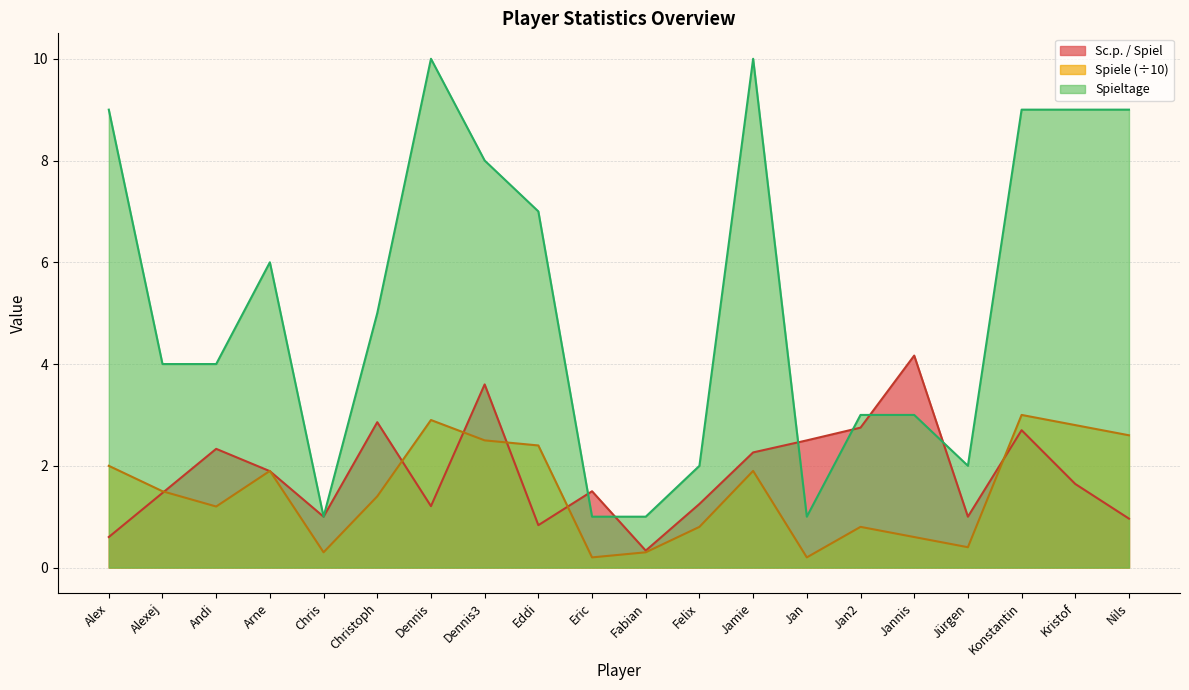

Reading left to right, what are all the values shown in this chart?

Sc.p. / Spiel: 0.6	1.5	2.3	1.9	1.0	2.9	1.2	3.6	0.8	1.5	0.3	1.2	2.3	2.5	2.8	4.2	1.0	2.7	1.6	1.0
Spiele: 2.0	1.5	1.2	1.9	0.3	1.4	2.9	2.5	2.4	0.2	0.3	0.8	1.9	0.2	0.8	0.6	0.4	3.0	2.8	2.6
Spieltage: 9.0	4.0	4.0	6.0	1.0	5.0	10.0	8.0	7.0	1.0	1.0	2.0	10.0	1.0	3.0	3.0	2.0	9.0	9.0	9.0